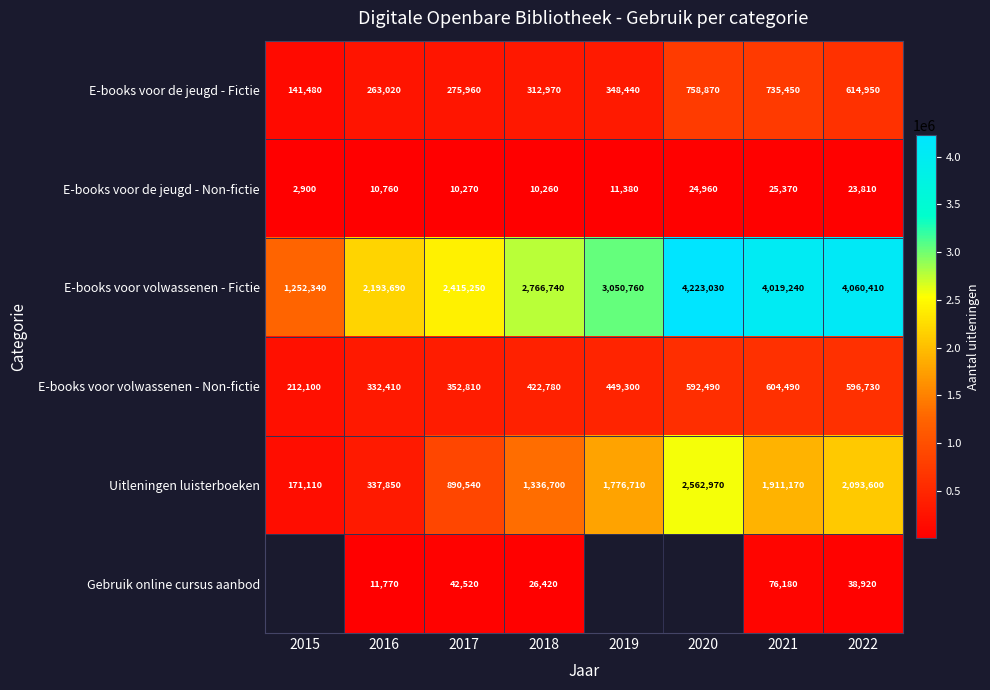

What is the sum of all E-books voor volwassenen - Fictie values?

23981460